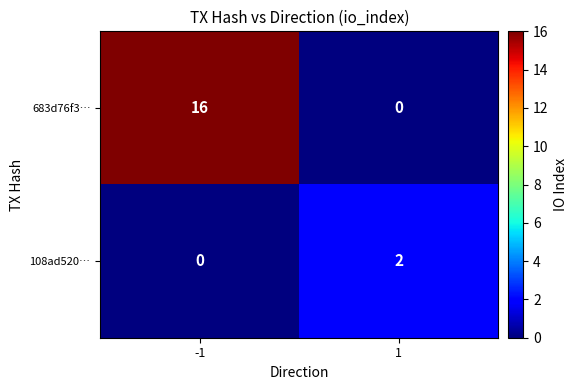

Count the number of data series in this chart.

2